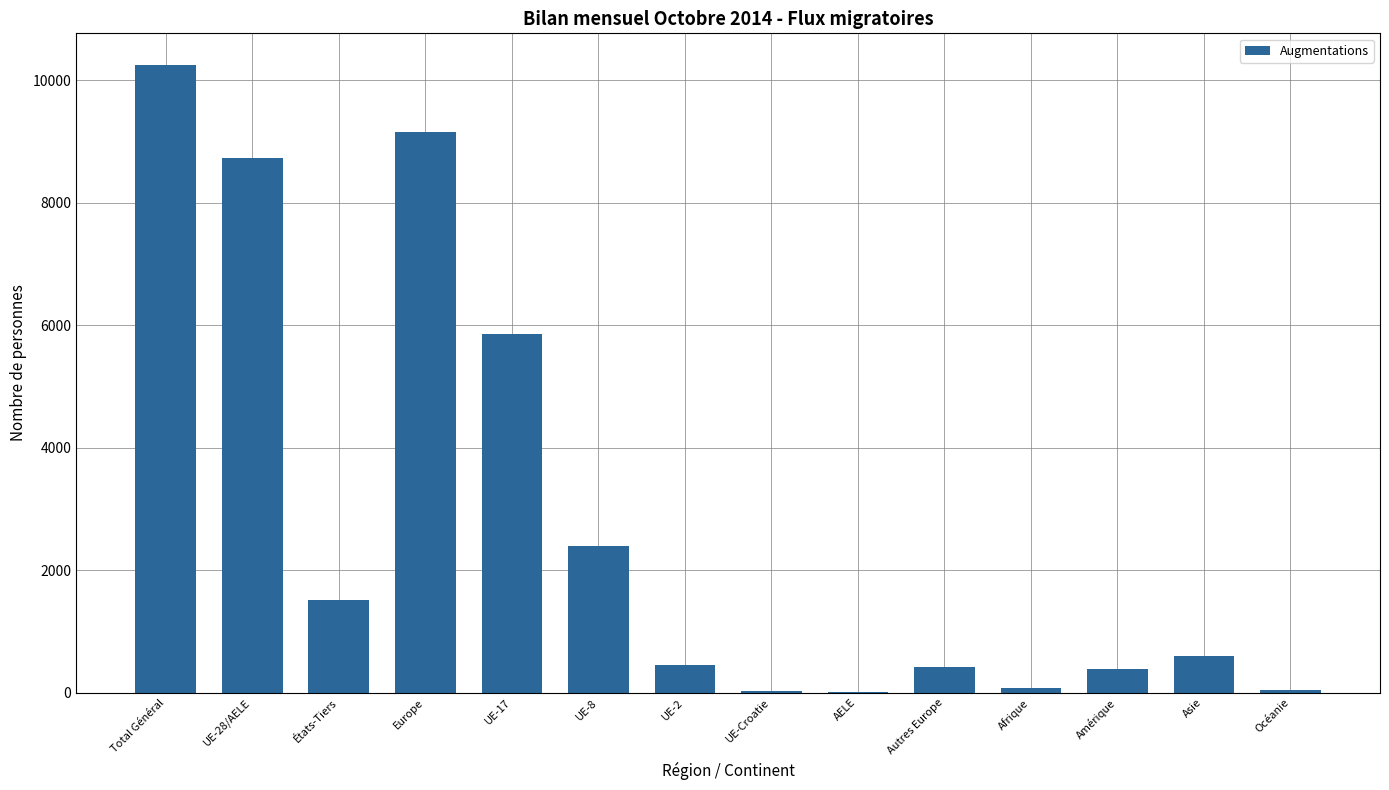

The chart shows a value of 934 at Asie. True or false?

False